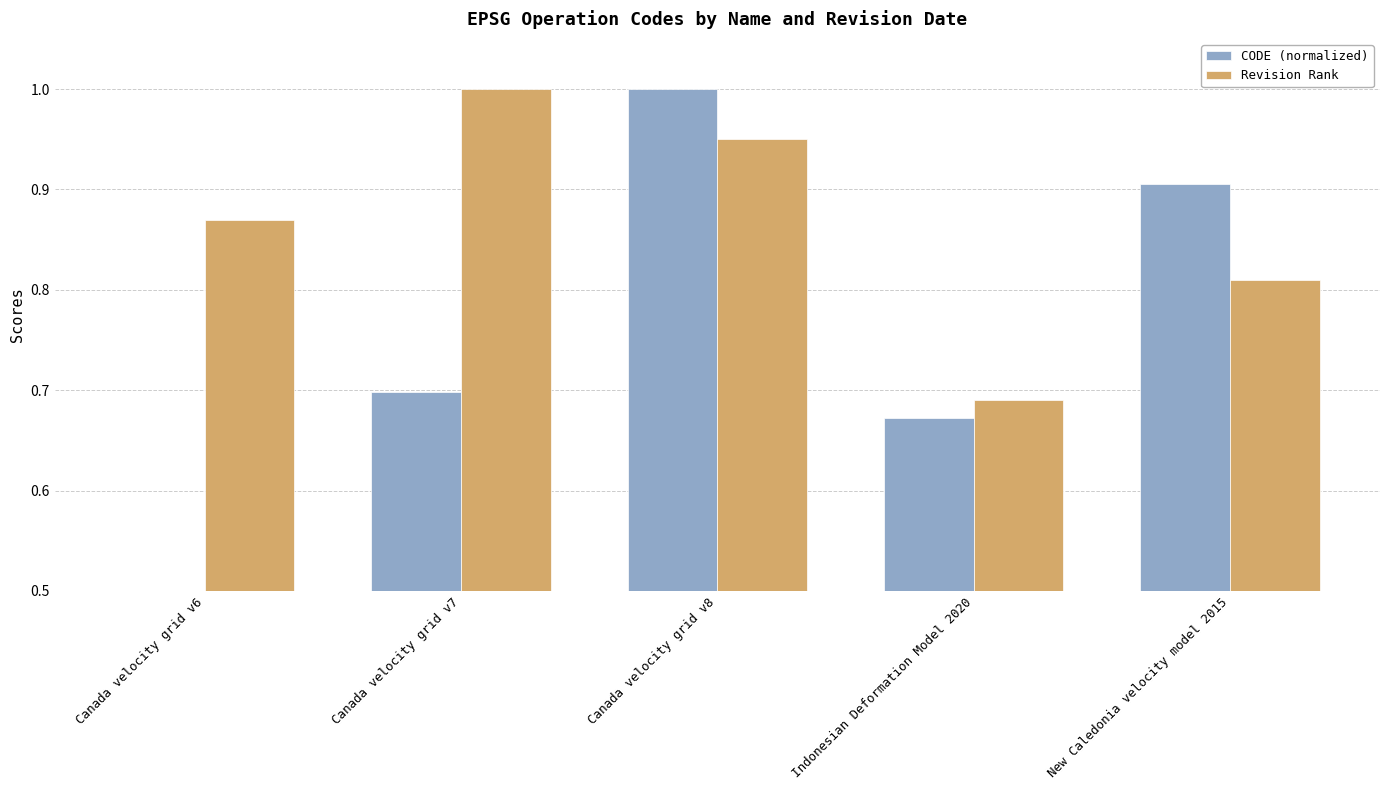

What is the maximum value for CODE (normalized)?

1.0